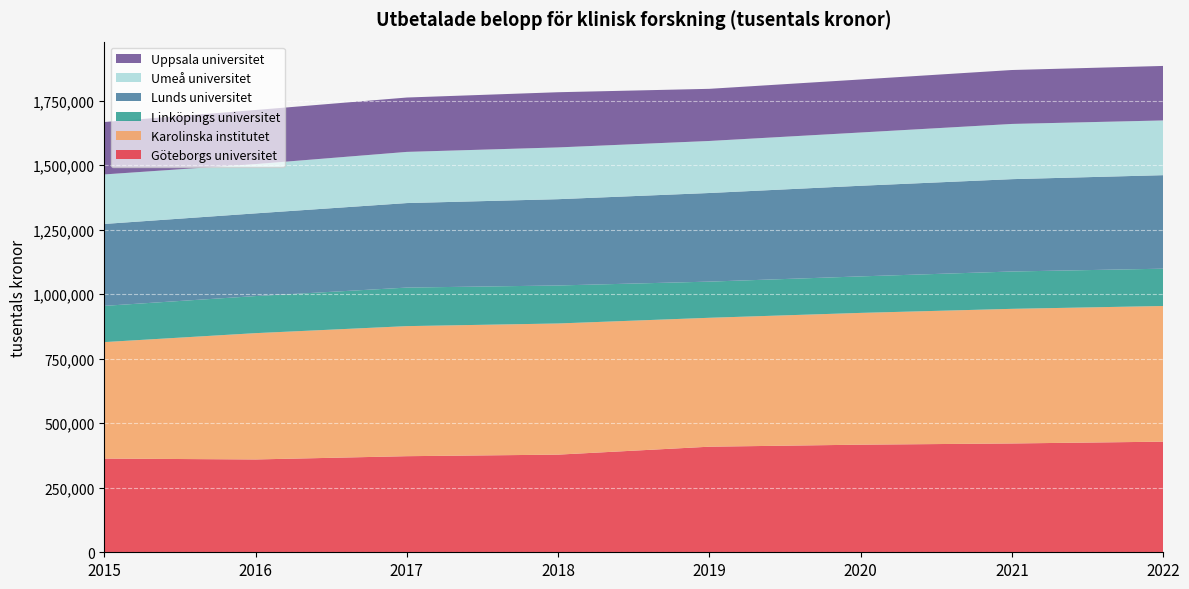

Reading left to right, list all the values displayed in this chart.

Göteborgs universitet: 363167	359765	372433	378441	409212	417048	421736	428708
Karolinska institutet: 451434	489536	504062	508337	499628	510734	521763	525831
Linköpings universitet: 140451	143699	149395	147308	140148	141485	144701	144601
Lunds universitet: 317486	320544	327564	334414	343484	351274	357936	362433
Umeå universitet: 191909	190961	198344	200633	201670	206429	213980	212135
Uppsala universitet: 203112	209600	210714	213900	202074	205476	209020	211222